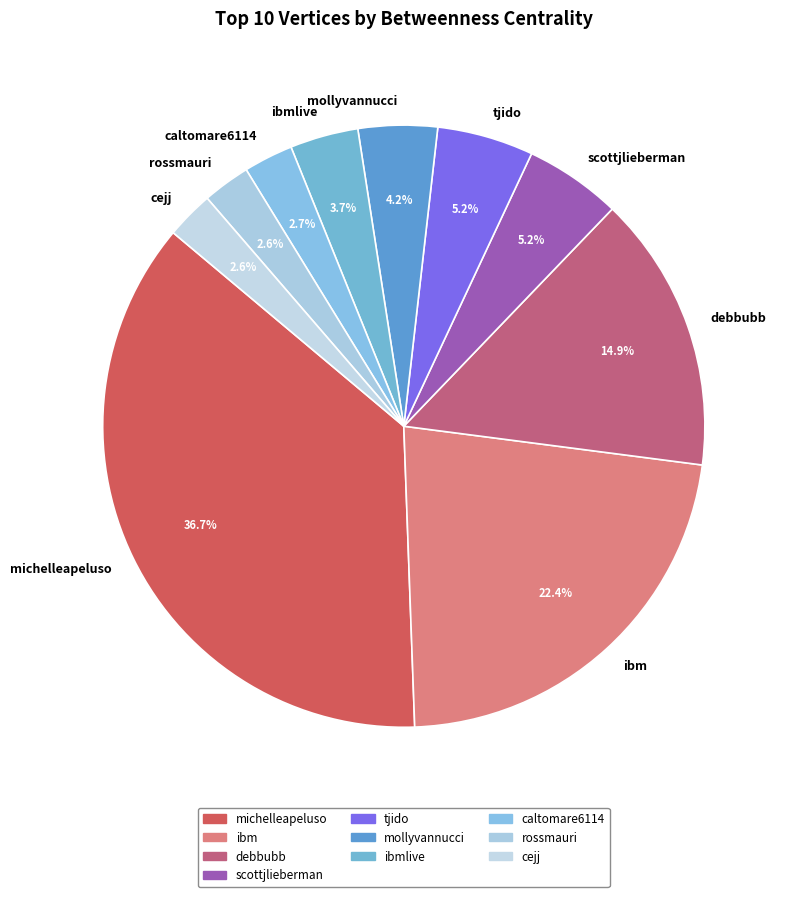

Combined, do cejj and michelleapeluso account for over 50%?

No